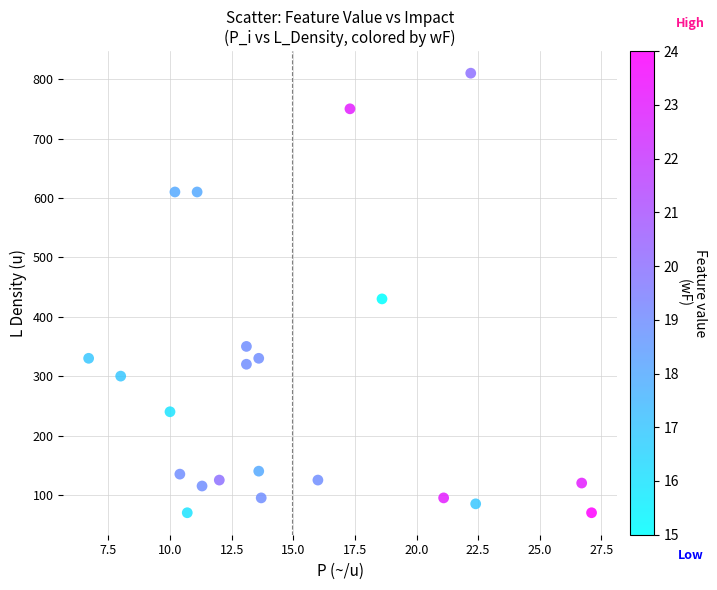

What is the range of Y values (max minus min)?

740